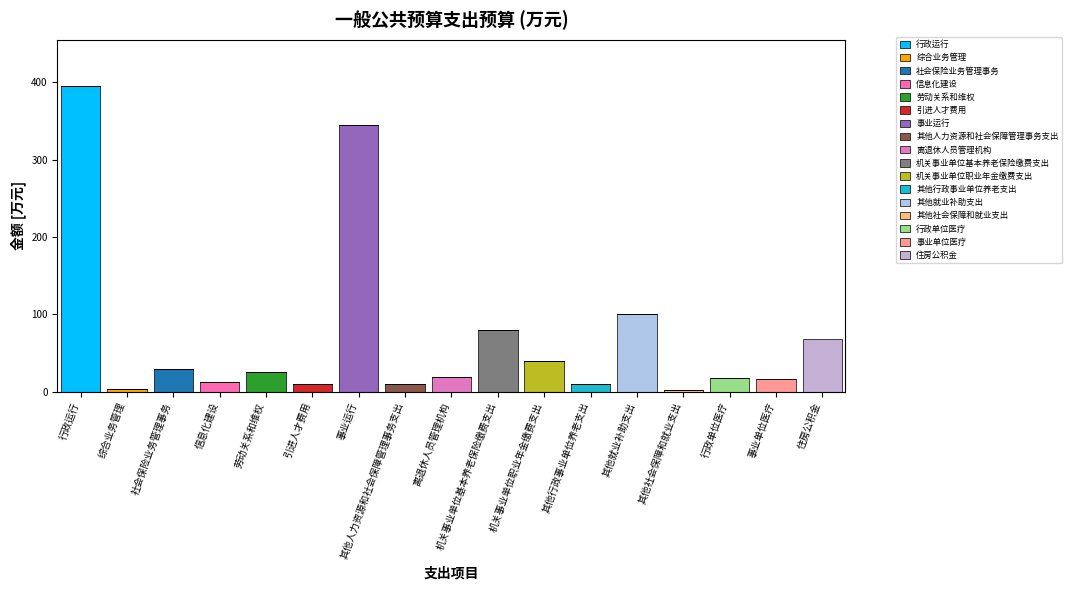

Does the chart contain stacked bars?

Yes